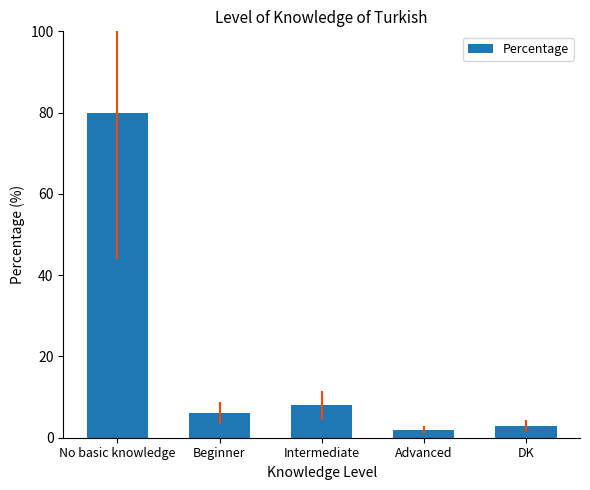

Read the value at Beginner.

6